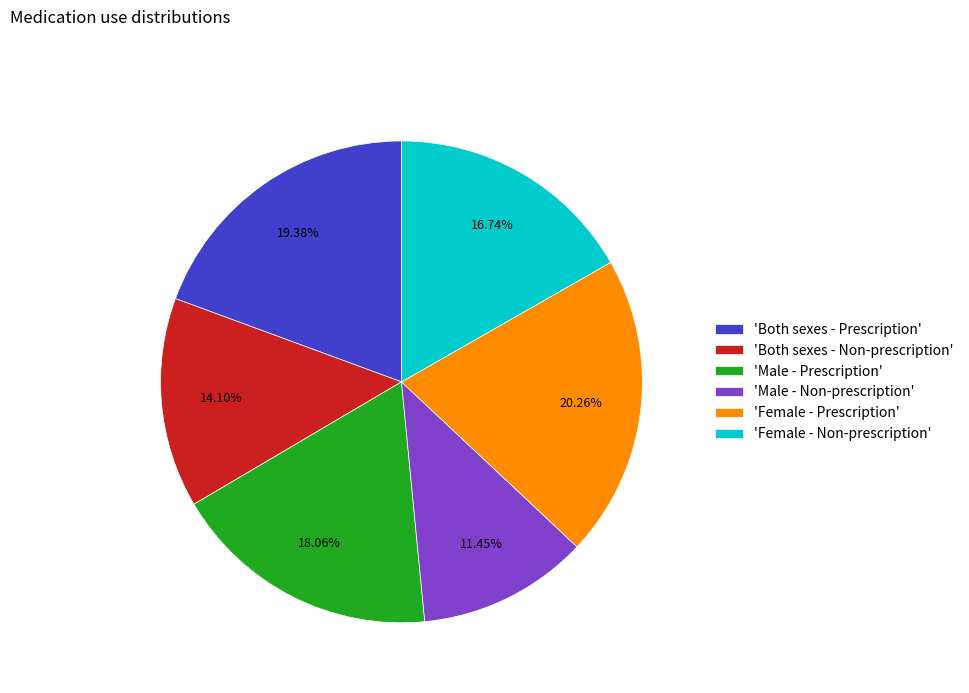

Does 'Both sexes - Prescription' account for over 50% of the chart?

No